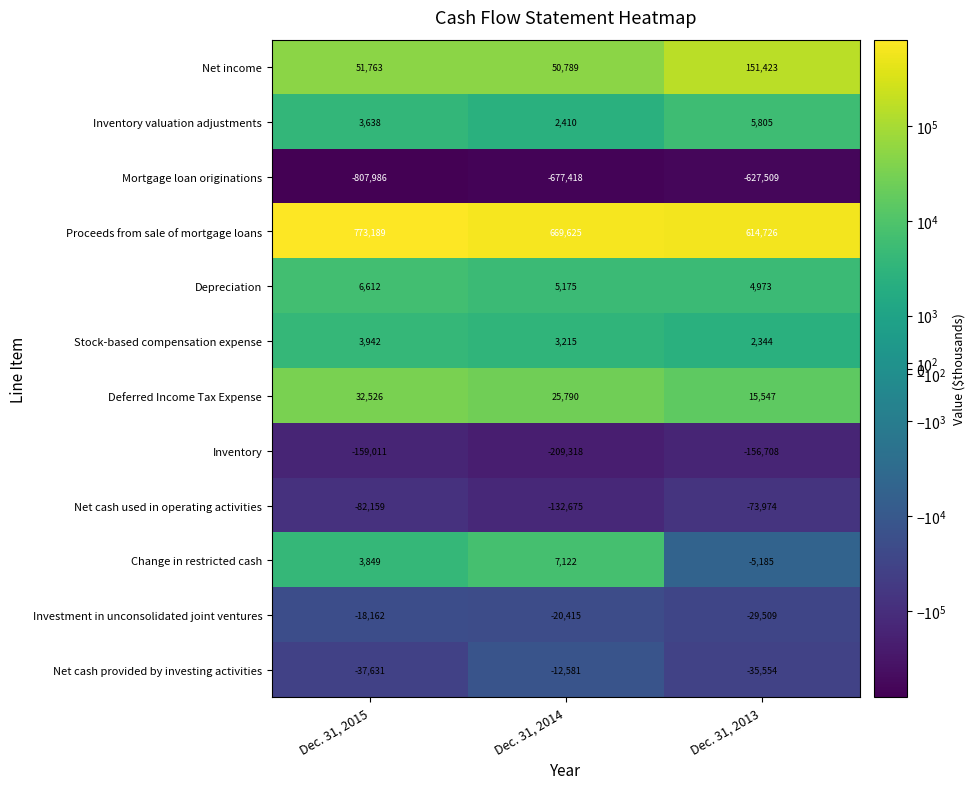

Between Dec. 31, 2015 and Dec. 31, 2013, which series saw the biggest shift?

Mortgage loan originations